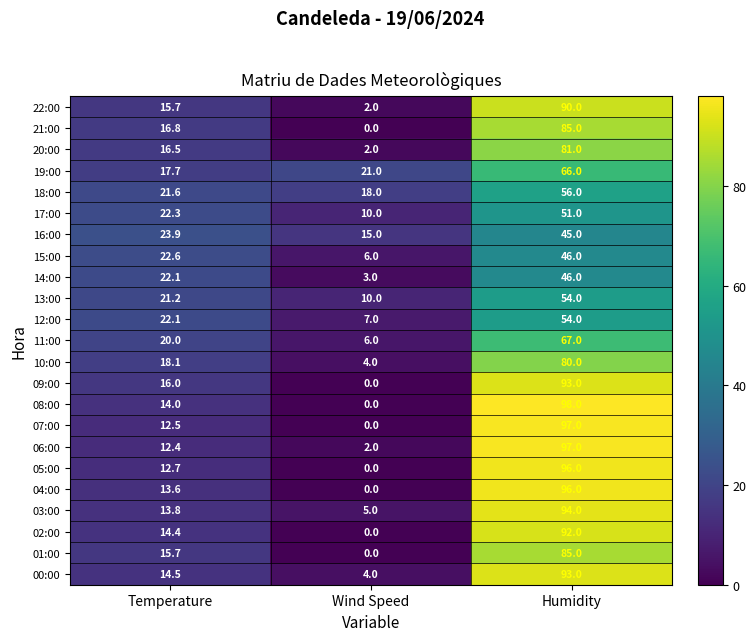

Which series has the widest spread of values?

08:00